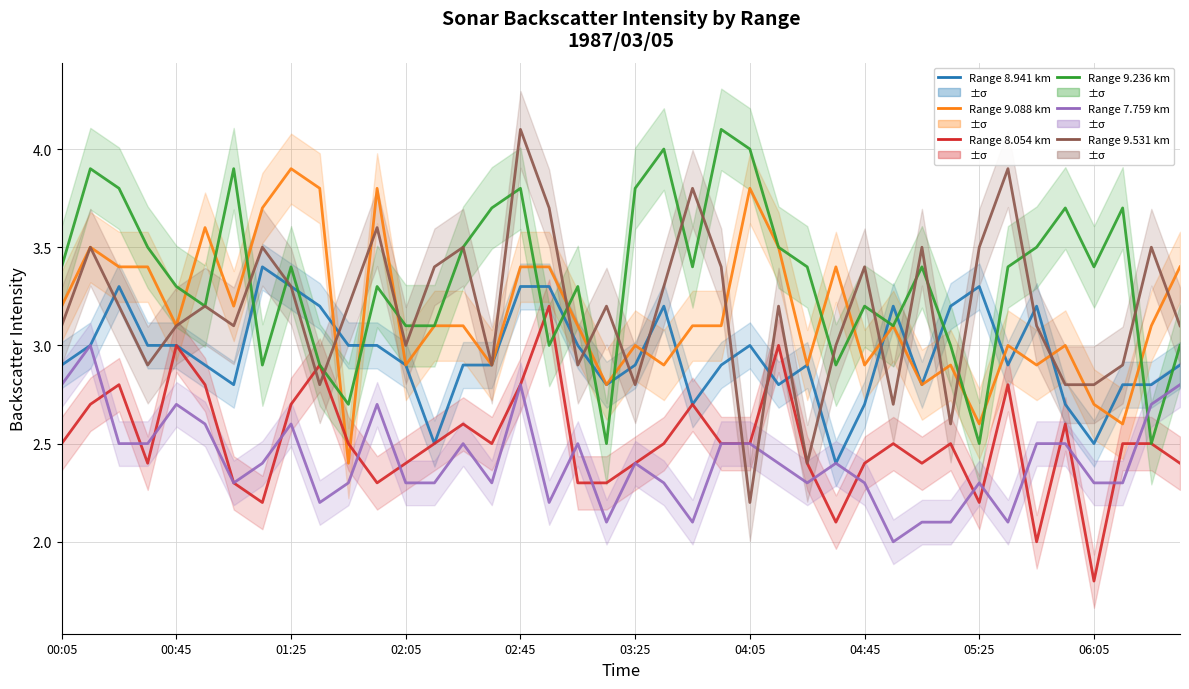

True or false: Range 7.759 km has a value of 4.0 at 06:05.

False